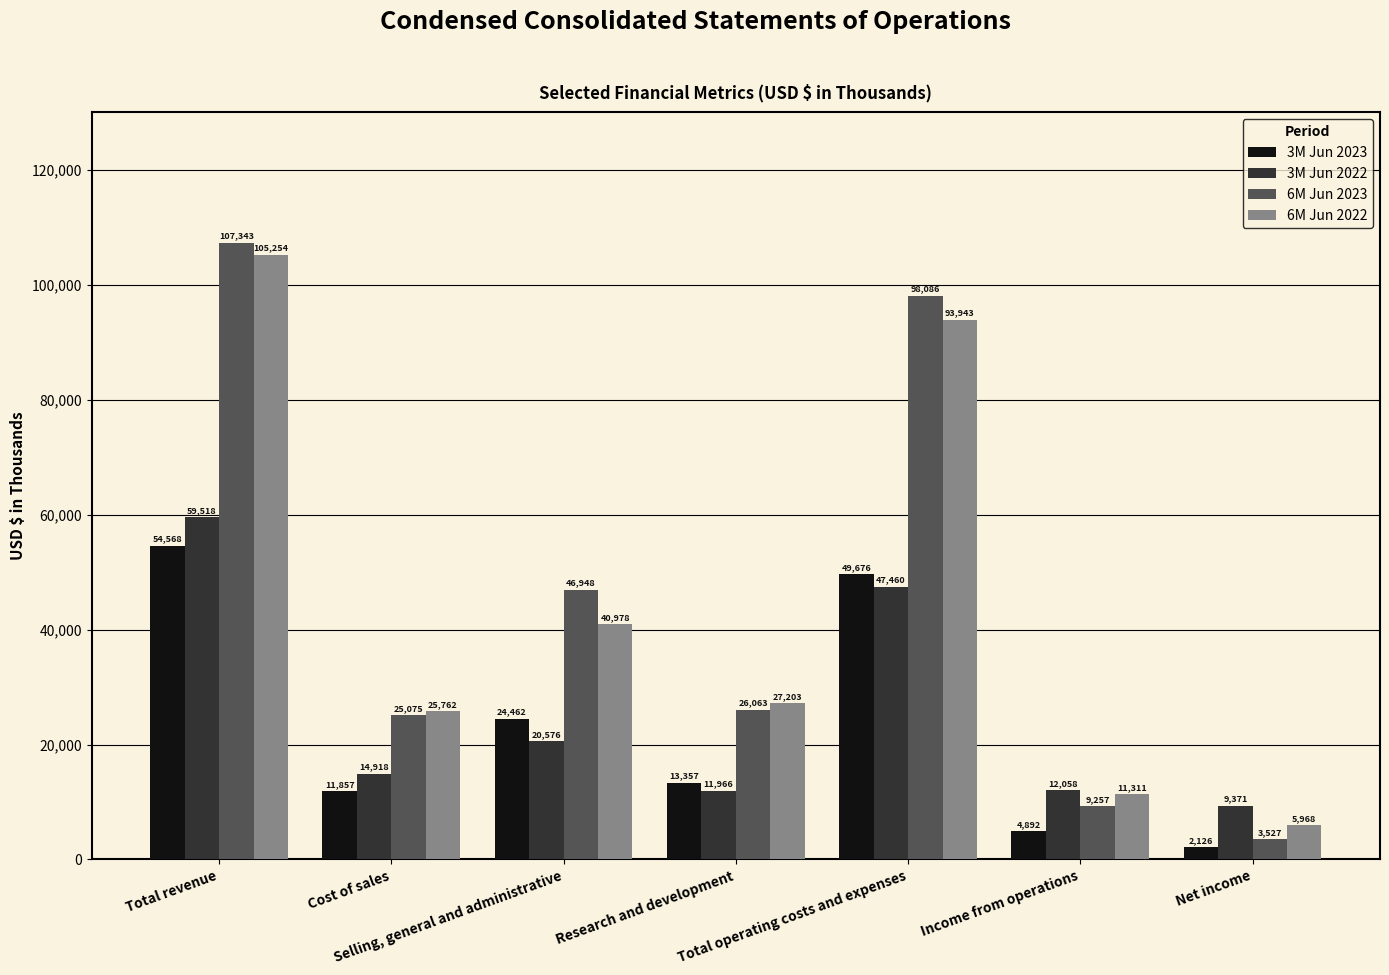

How many distinct data groups are displayed?

4